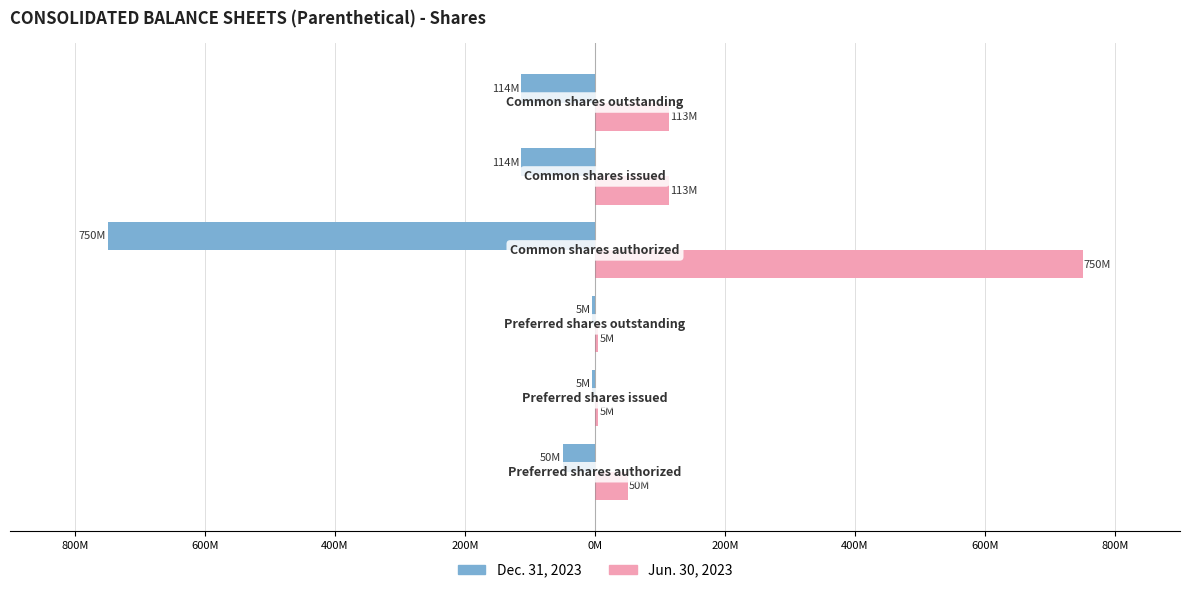

Reading left to right, list all the values displayed in this chart.

Dec. 31, 2023: -50000000	-5000000	-5000000	-750000000	-114103180	-114103180
Jun. 30, 2023: 50000000	5000000	5000000	750000000	113432500	113432500